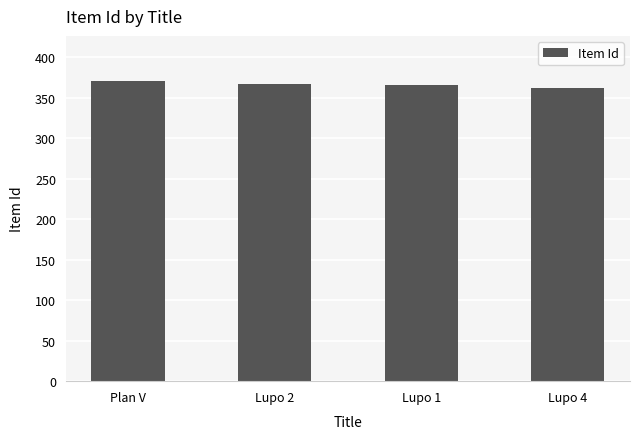

What is the difference between the values at Lupo 2 and Lupo 1?

1